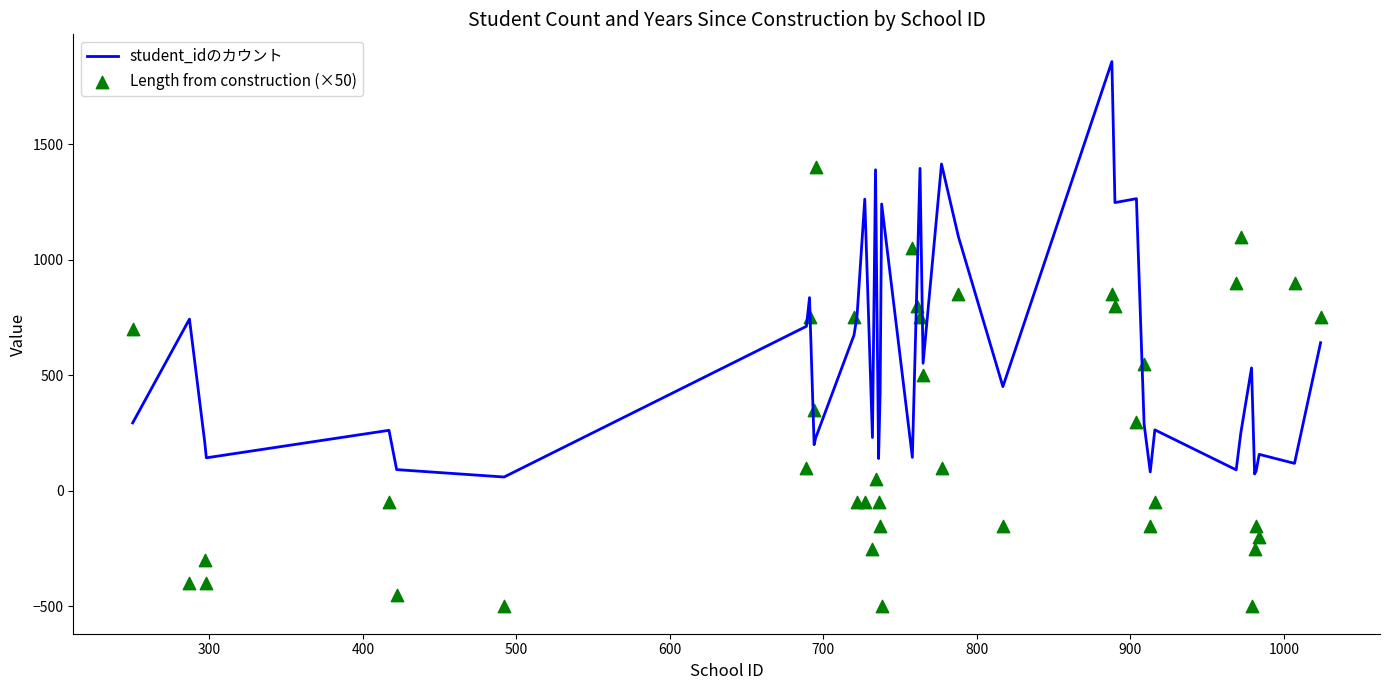

Which series has the widest spread of Y values?

Length from construction (×50)